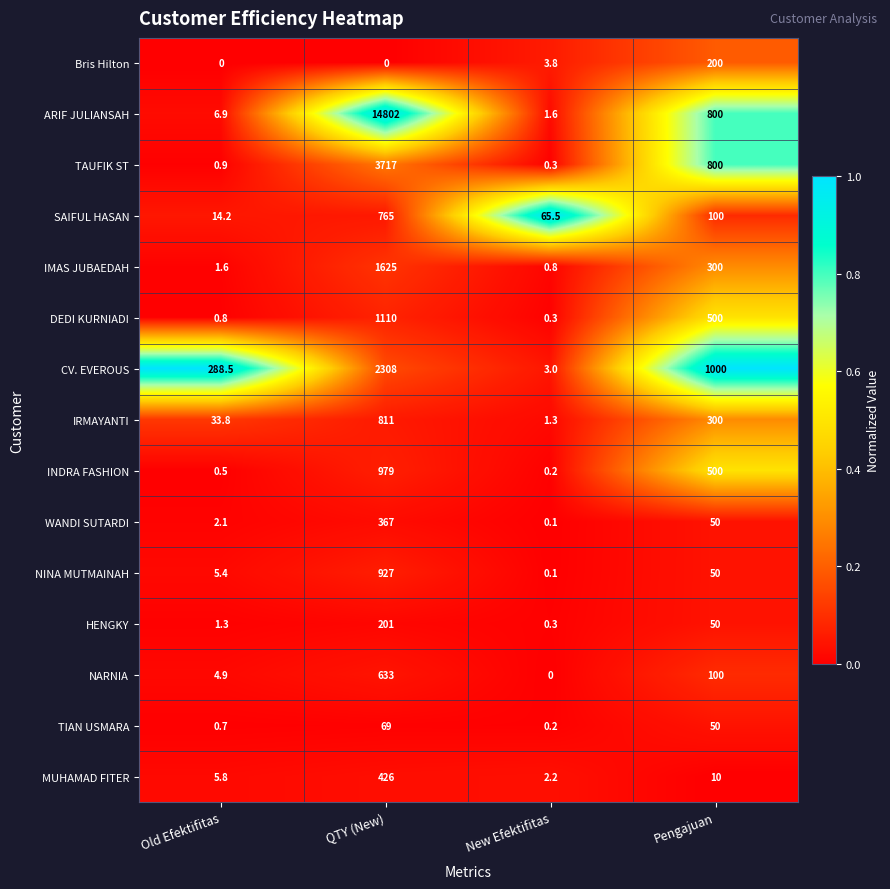

What is the highest value of the SAIFUL HASAN series?

765.0